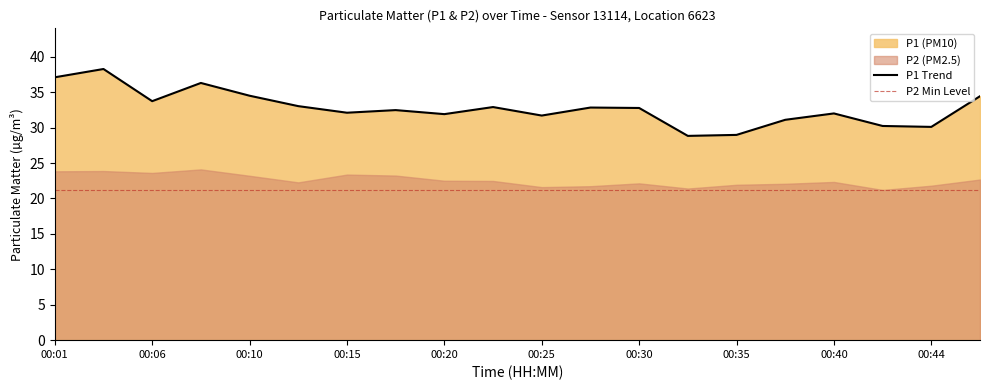

The value at 00:13 is 33.0. True or false?

True